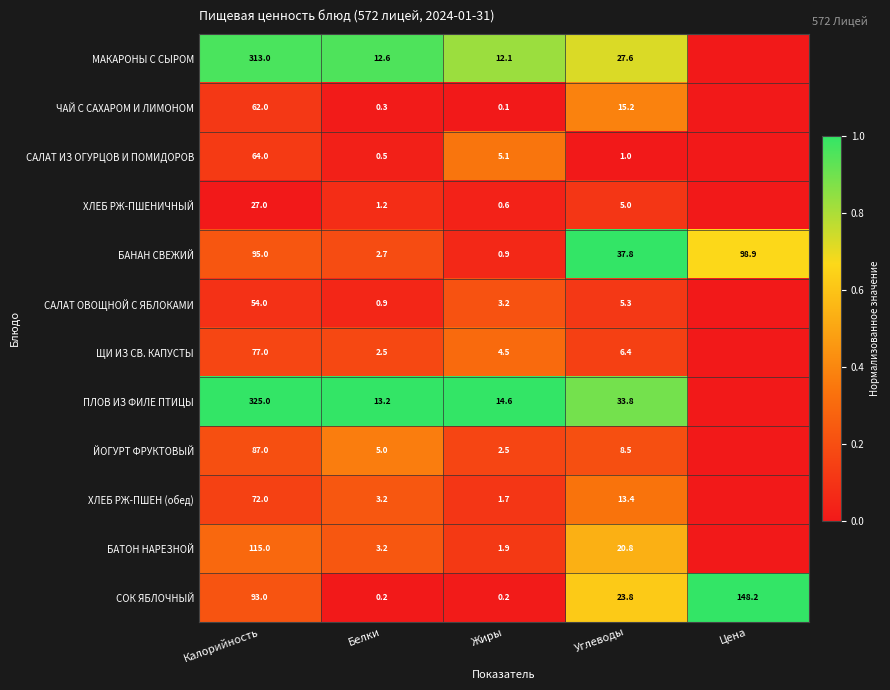

Which category has the highest value in the СОК ЯБЛОЧНЫЙ series?

Цена